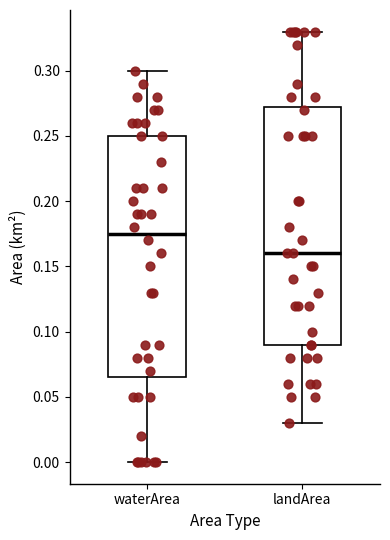

Which box's median line is the lowest?

landArea